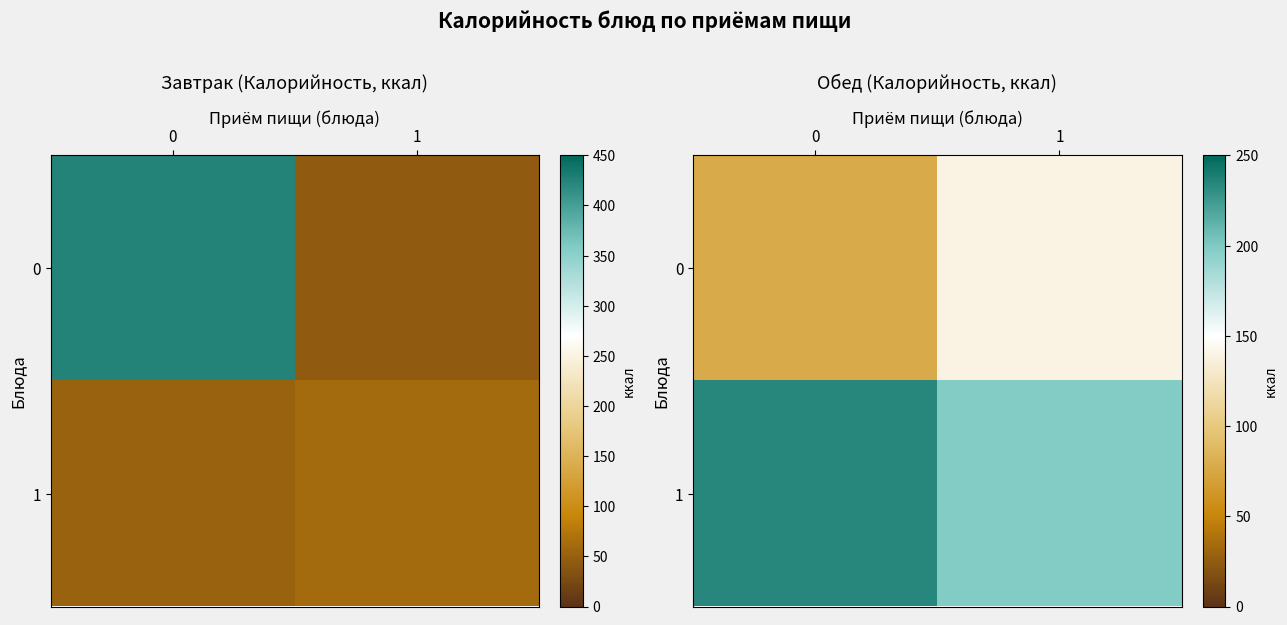

How many values in the 1 series are below 233?

1